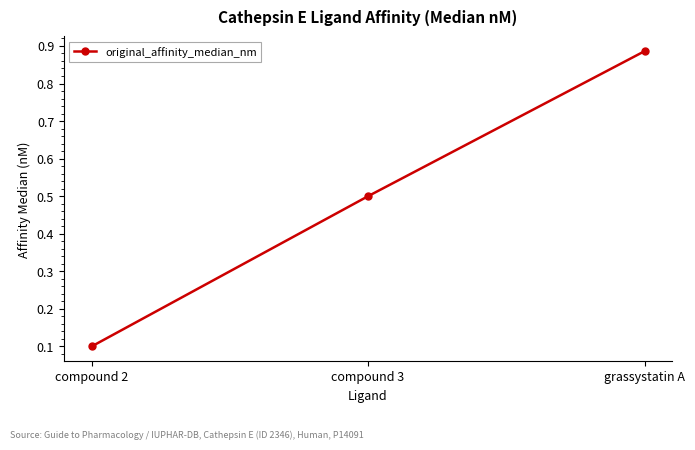

What is the label of the 1st point from the right?

grassystatin A